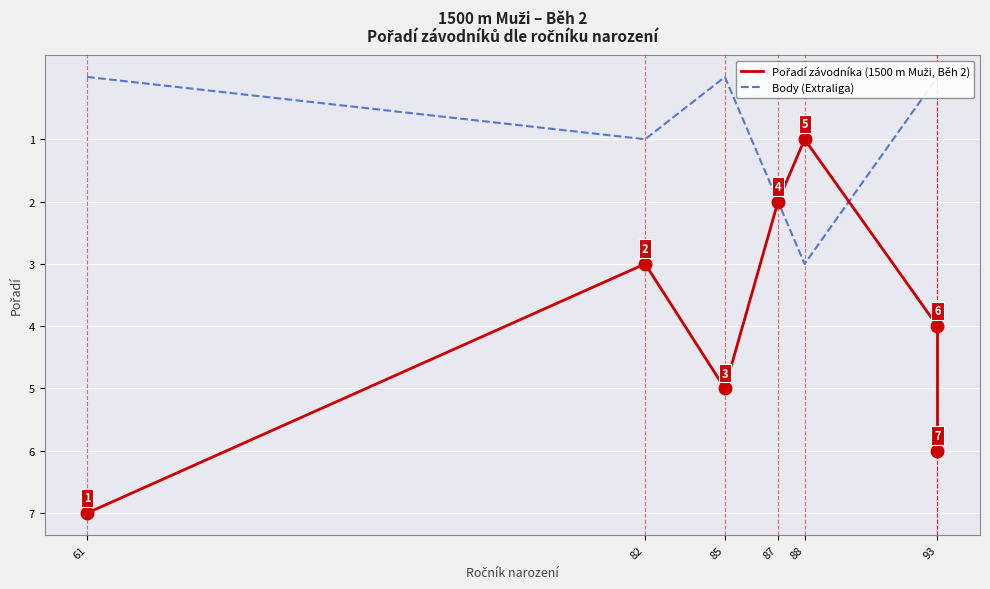

How many times do Body (Extraliga) and Pořadí závodníka (1500 m Muži, Běh 2) cross each other?

1